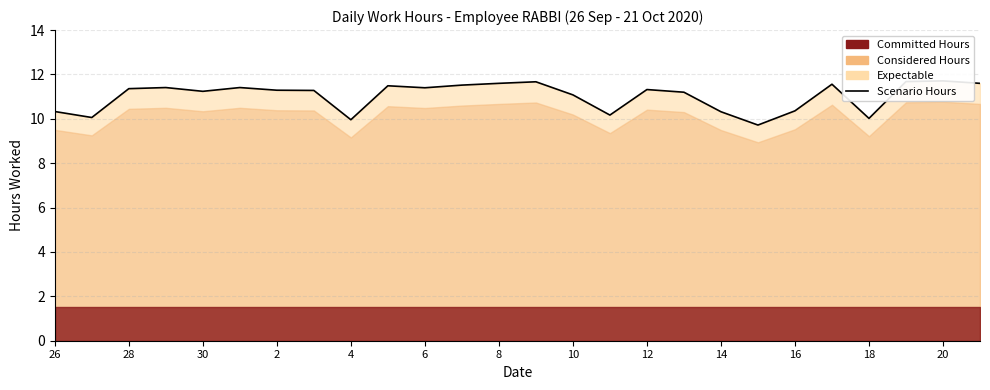

How many lines are shown in the chart?

1